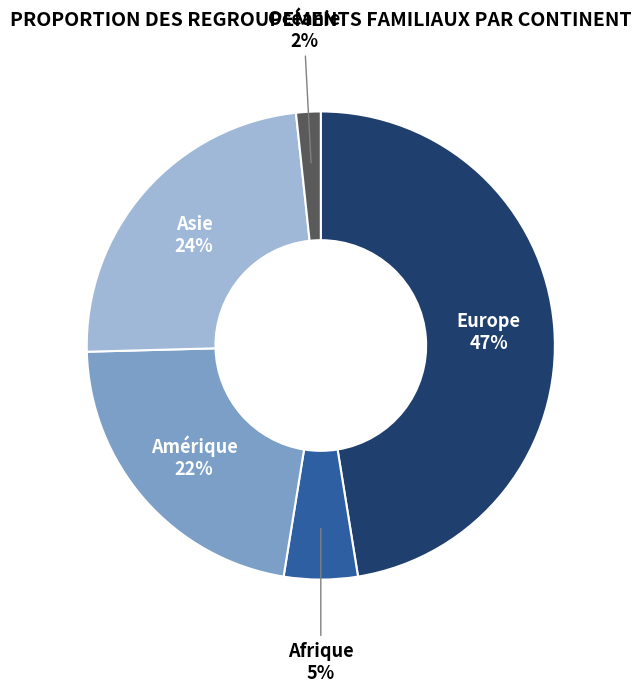

To the nearest percent, what is the average slice percentage?

20%